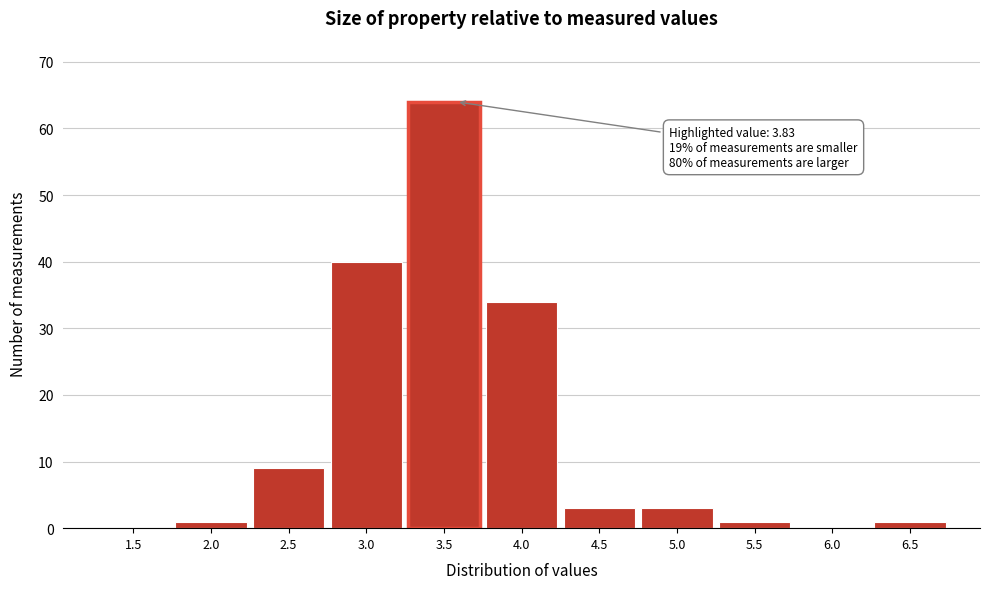

Reading left to right, what are all the values shown in this chart?

1.5=0	2.0=1	2.5=9	3.0=40	3.5=64	4.0=34	4.5=3	5.0=3	5.5=1	6.0=0	6.5=1